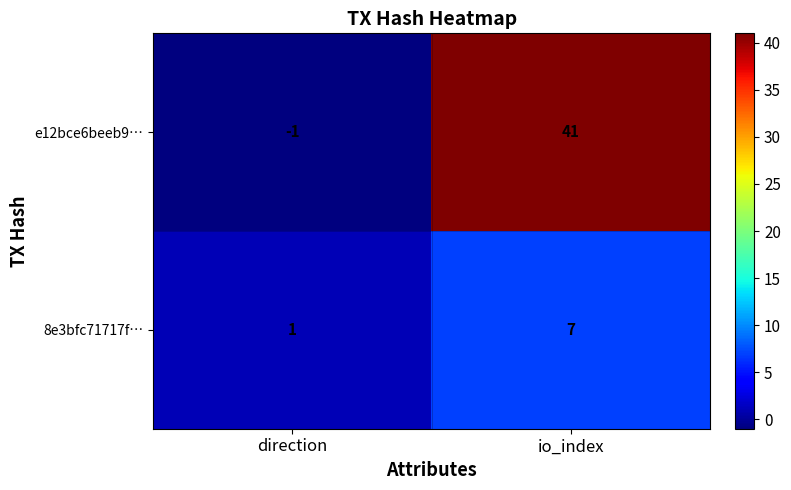

Which category has the highest value across all series?

io_index